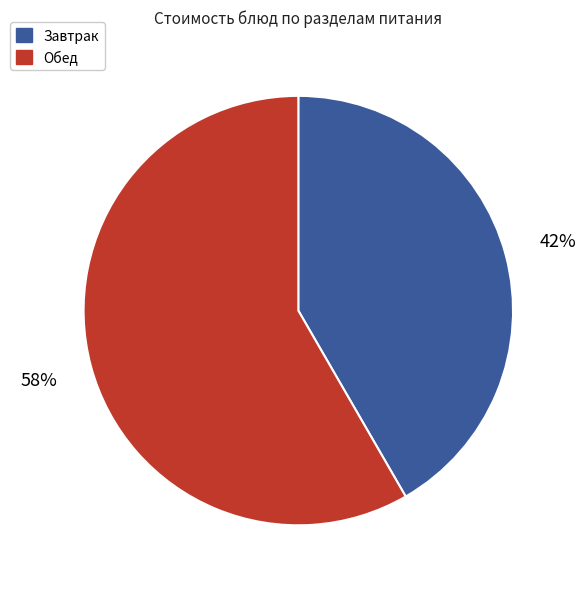

Is there any slice that represents more than half of the pie?

Yes